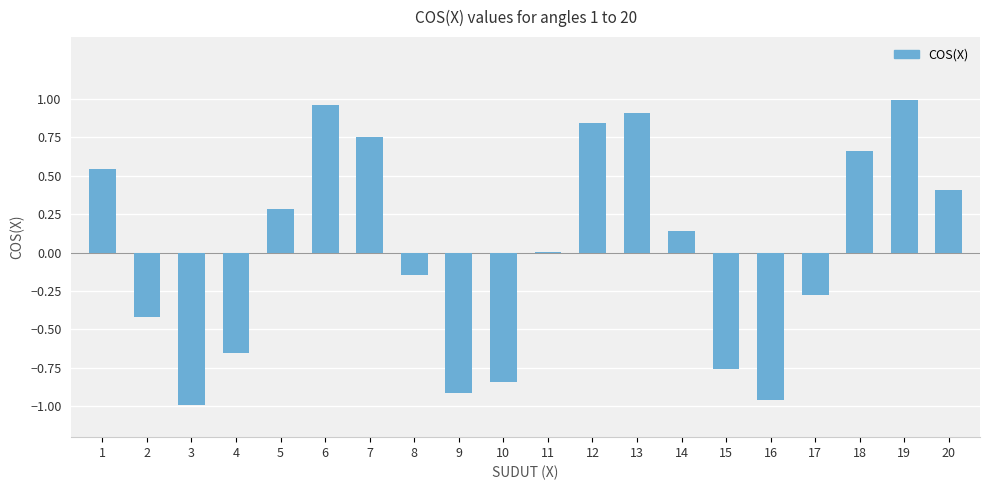

What is the change in value from 6 to 9?

-1.9